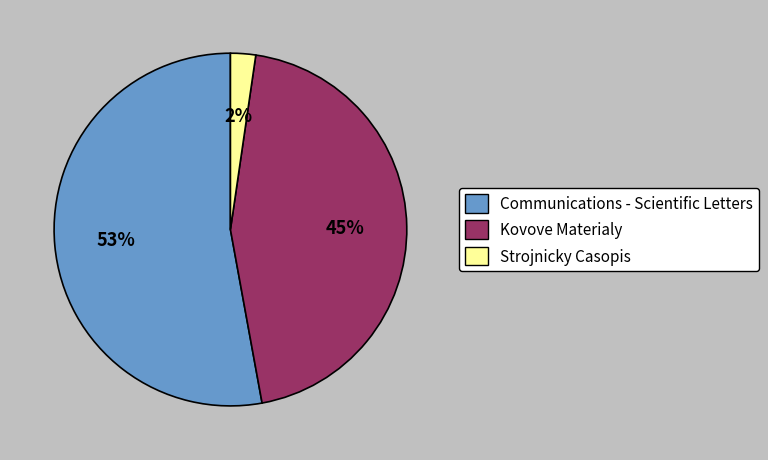

How many slices are in this pie chart?

3